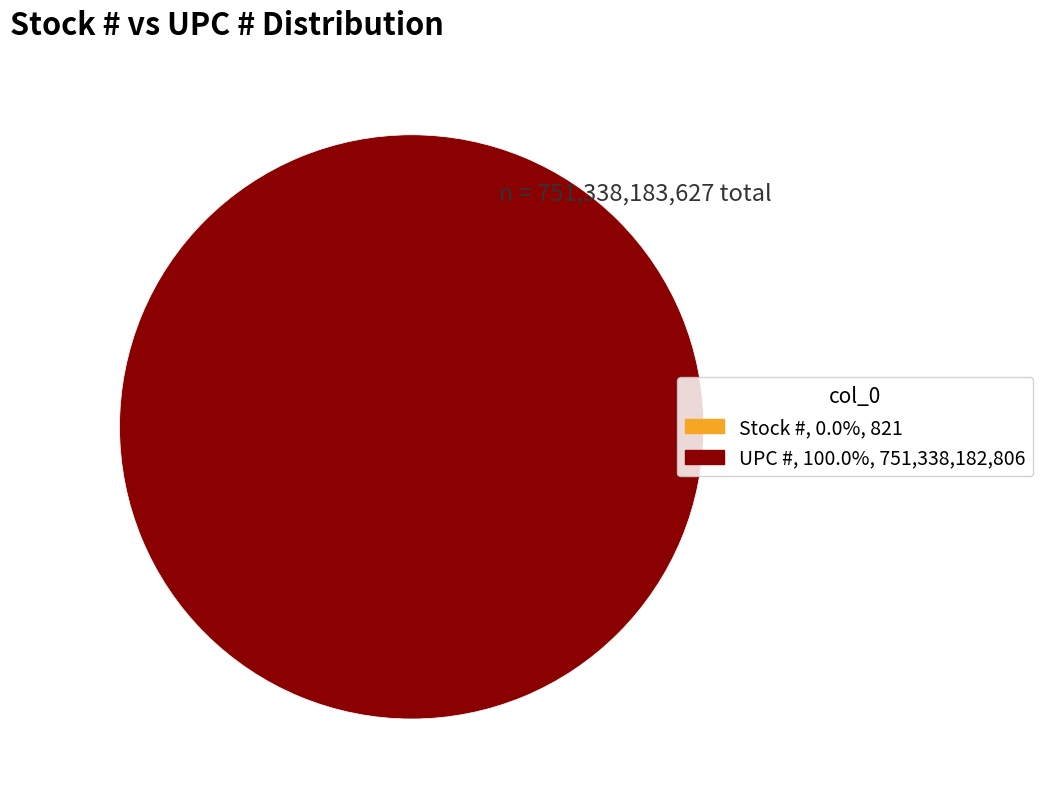

Count the number of slices in the pie.

2